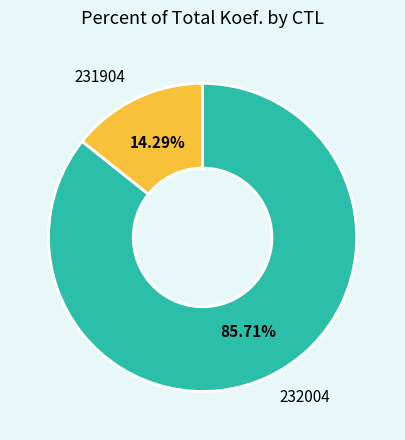

Is there a majority slice in this chart?

Yes